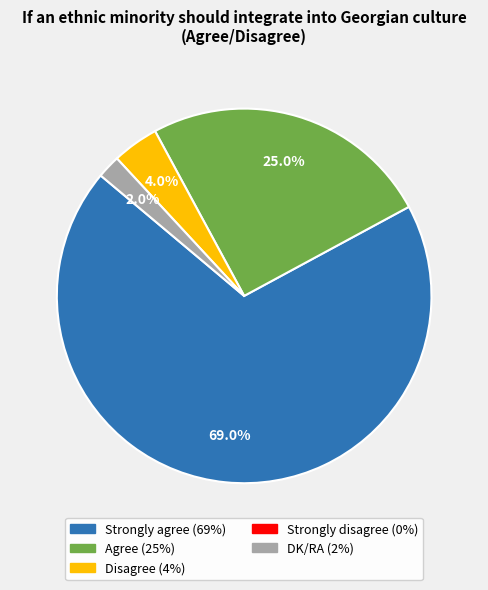

To the nearest percent, what is the average slice percentage?

25%